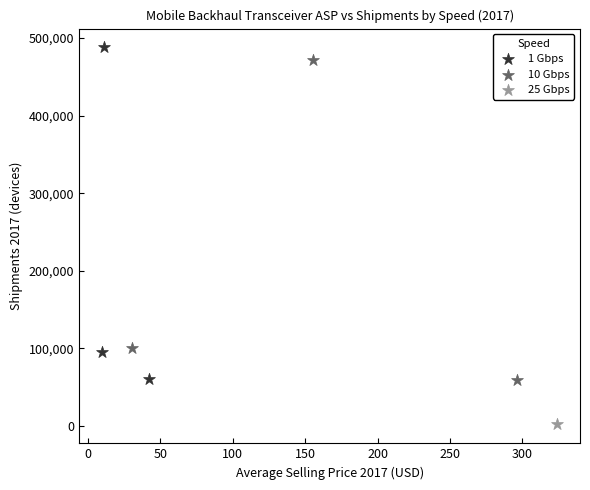

What are all the series names shown in the legend?

1 Gbps, 10 Gbps, 25 Gbps